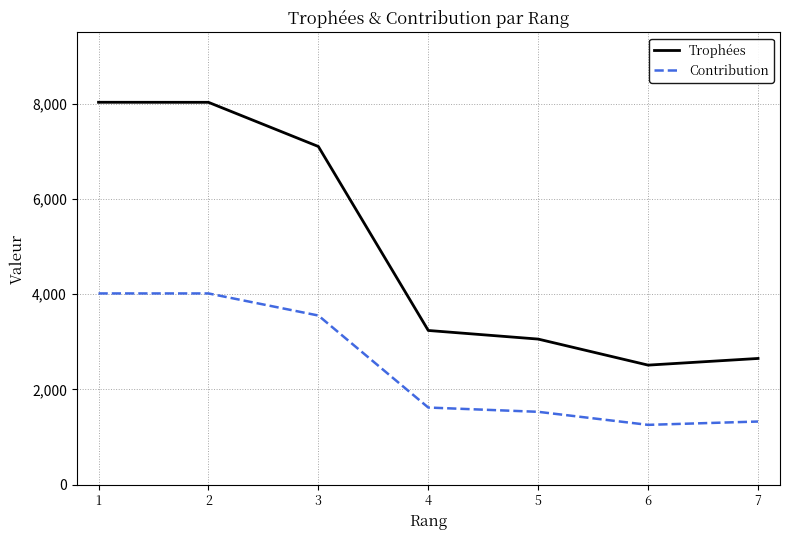

What is the difference between the highest and lowest values at 5?

1528